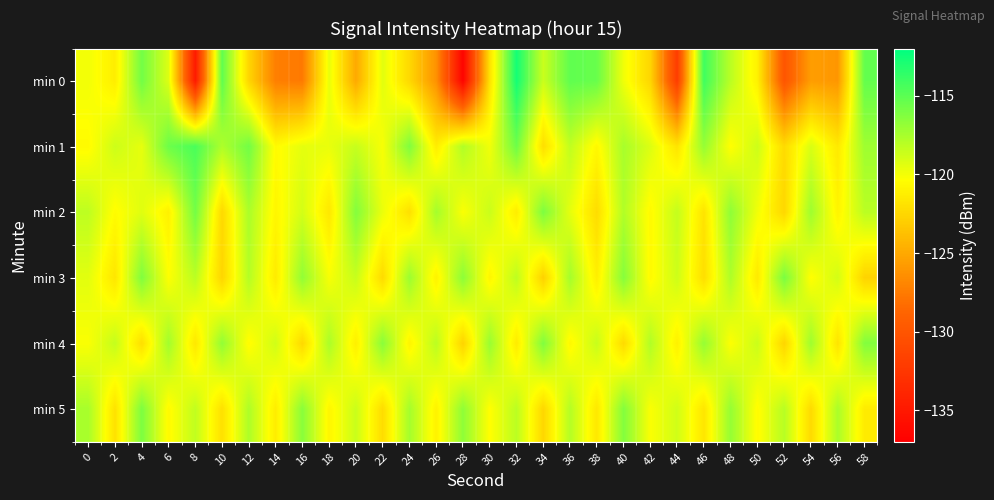

Which has a higher value, 42 or 4?

4